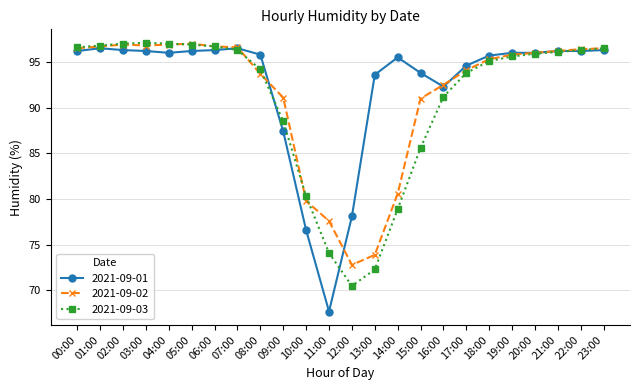

In 2021-09-03, how many points are higher than both neighbors (excluding endpoints)?

1